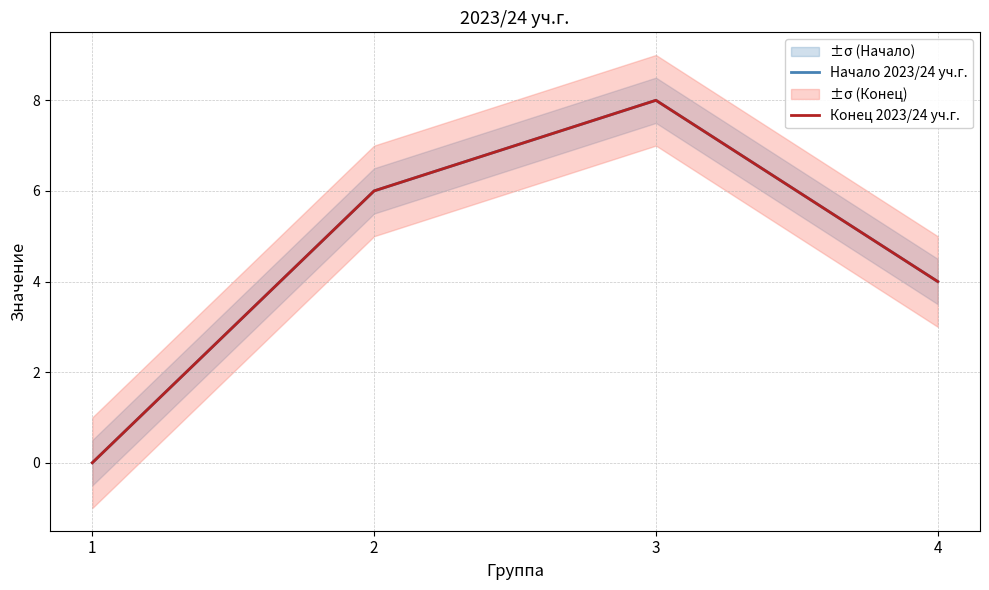

Reading left to right, extract all data points from this chart.

Начало 2023/24 уч.г.: 0	6	8	4
Конец 2023/24 уч.г.: 0	6	8	4